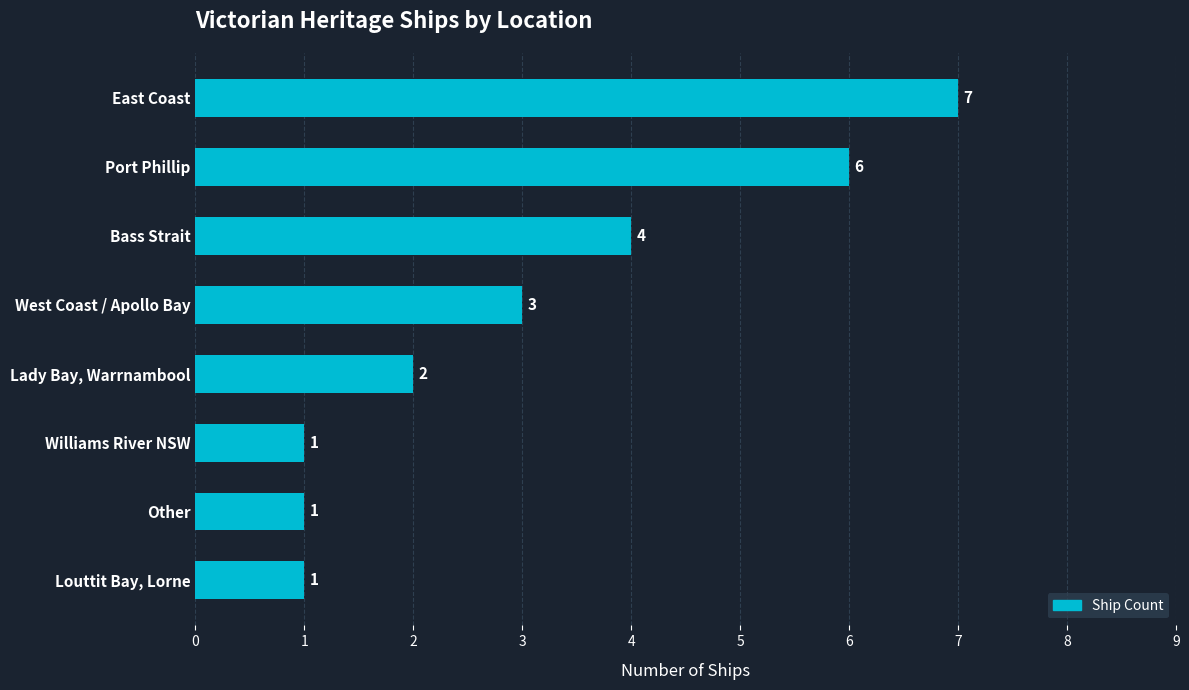

At which category does the chart reach its peak across all series?

East Coast